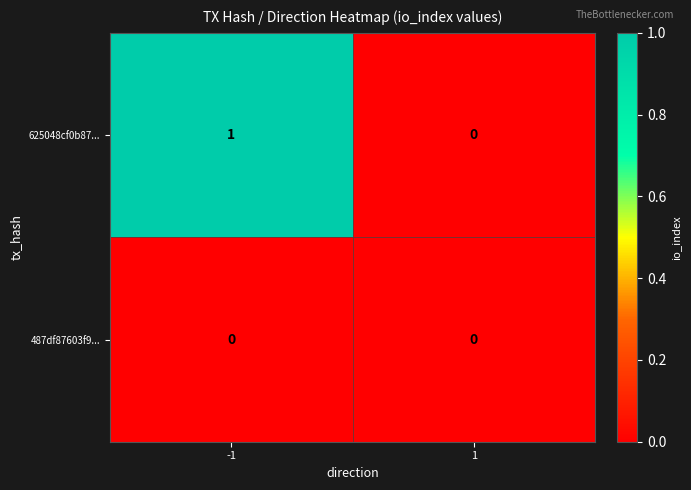

Which series has the widest spread of values?

625048cf0b87...